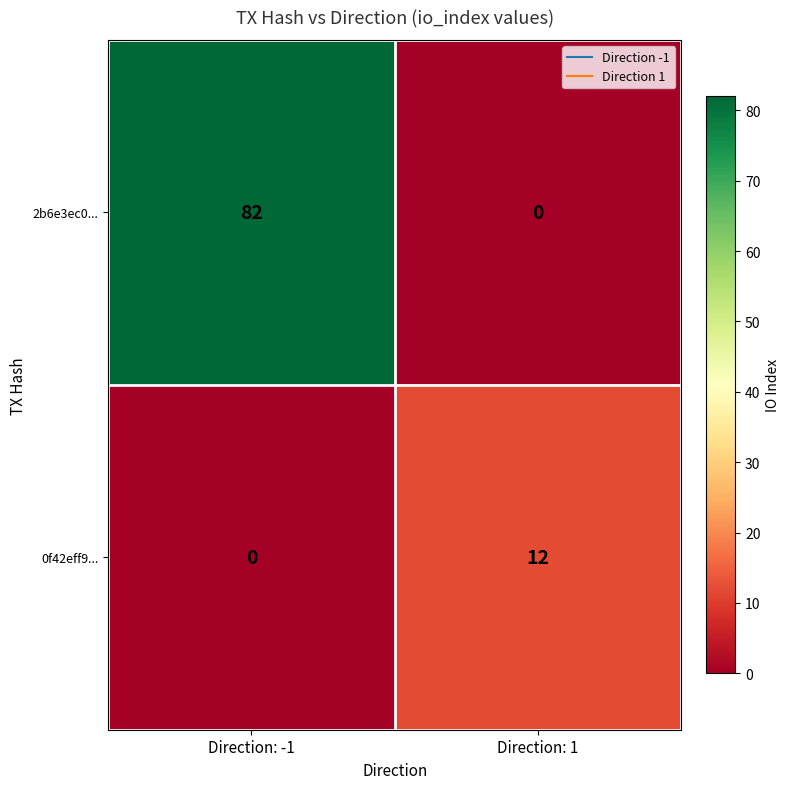

Reading left to right, transcribe all the data shown in this chart.

2b6e3ec0...: 82	0
0f42eff9...: 0	12